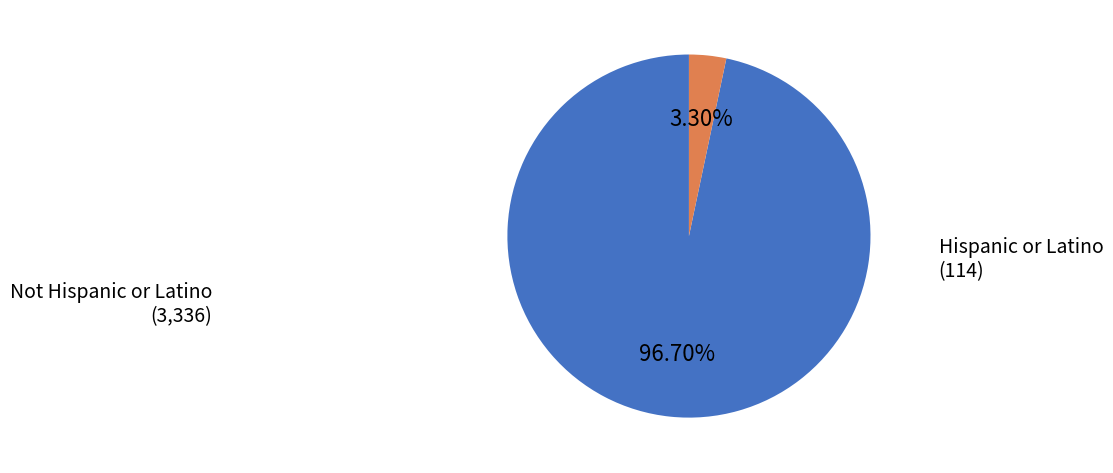

How many segments does this pie chart have?

2